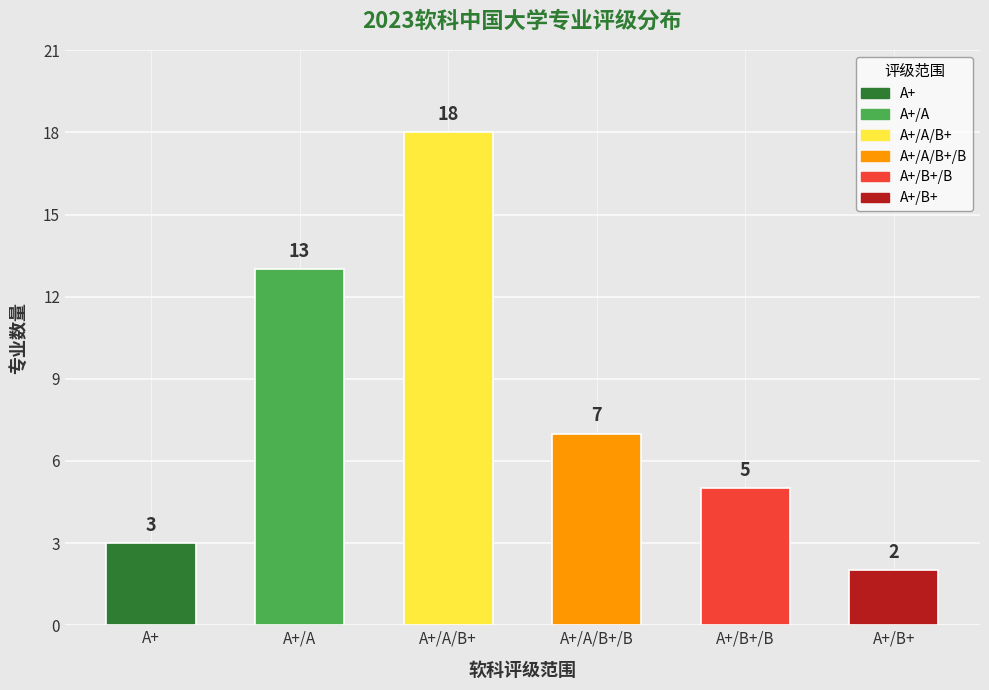

Are the bars horizontal?

No